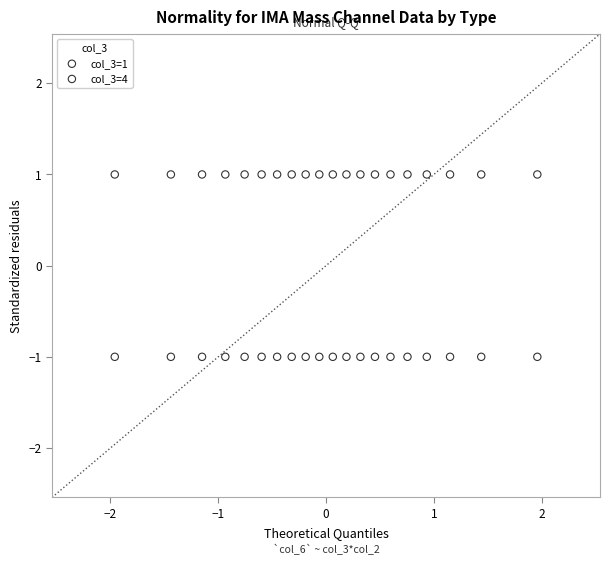

What are all the series names shown in the legend?

col_3=1, col_3=4